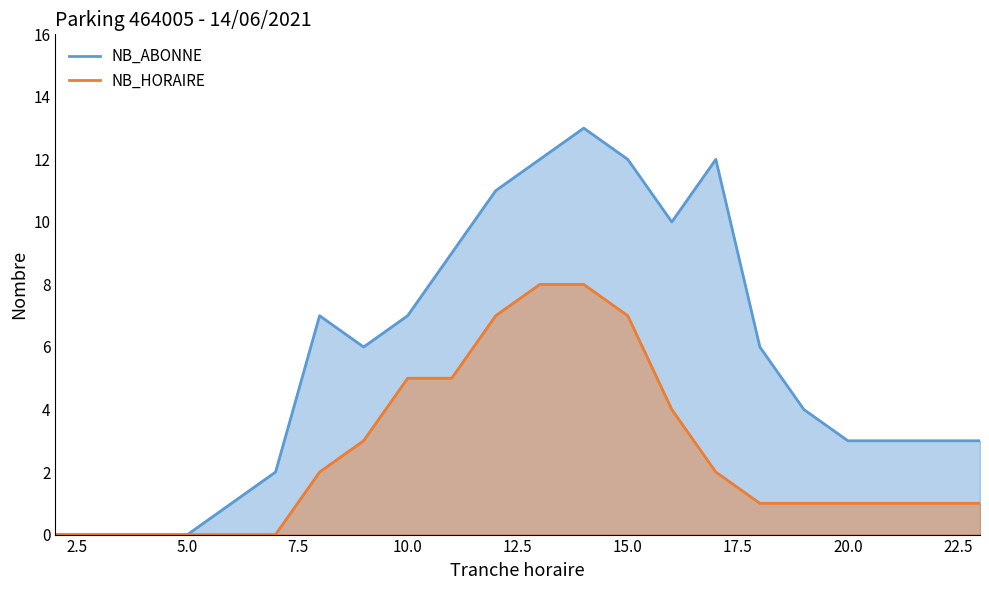

The value of NB_HORAIRE at 4 is 0. True or false?

True